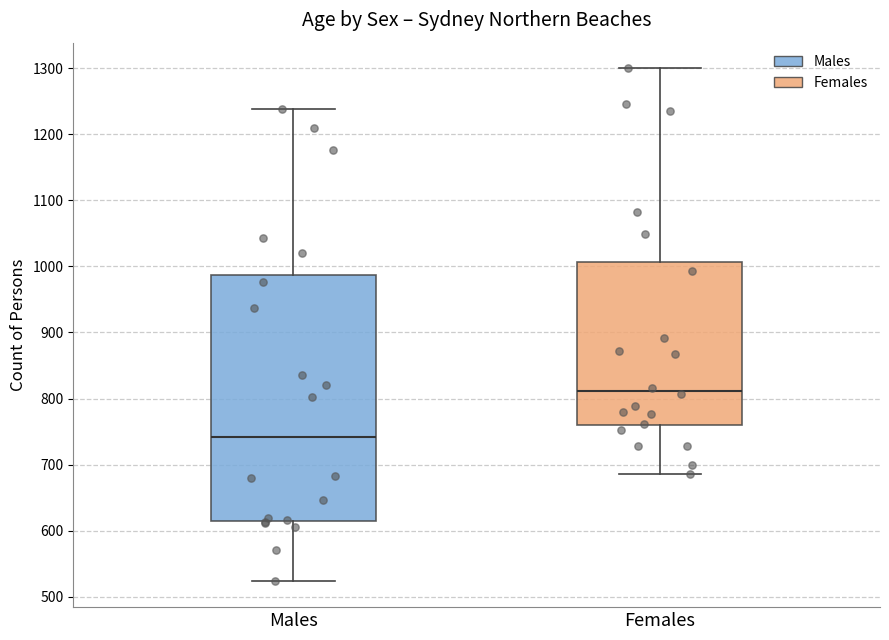

Reading left to right, transcribe this box plot: for each box, give where its median line is, the range the box spans, and where its two whiskers end, as read against the y-axis. The values are not printed on the chart, so give them approximately, as read against the axis.

Males: median 740, box 620 to 990, whiskers 520 to 1240
Females: median 810, box 760 to 1010, whiskers 690 to 1300